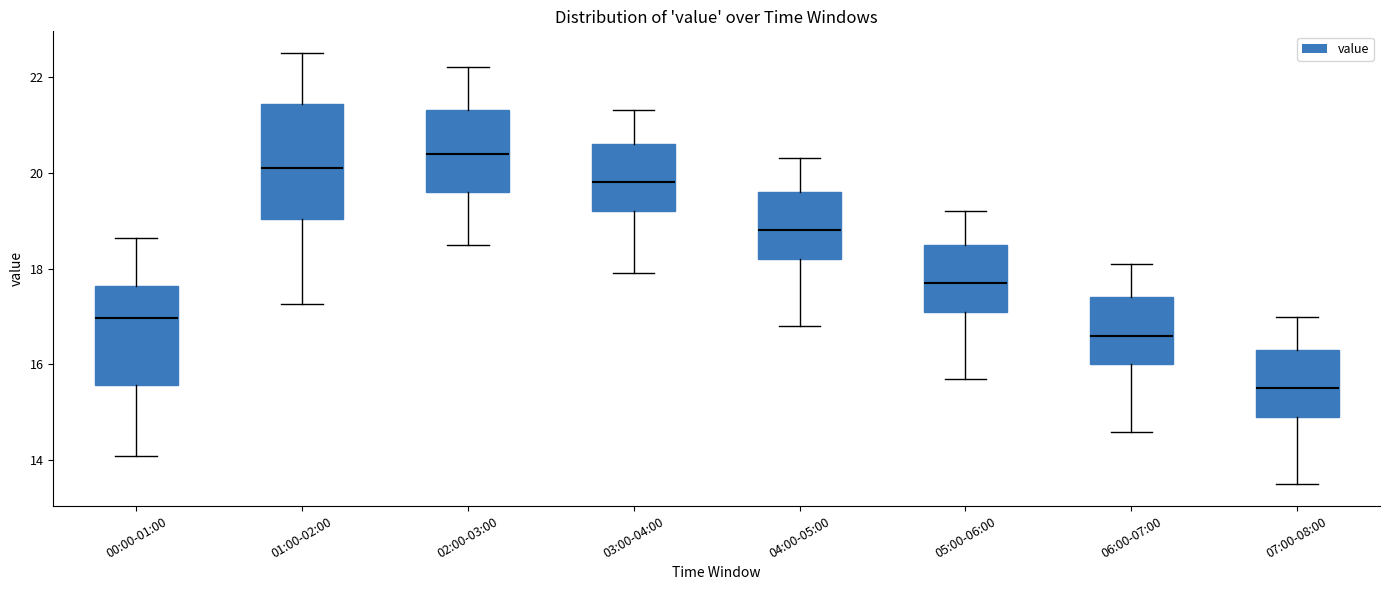

Reading left to right, read every box against the y-axis: the position of its median line, the range the box covers, and the ends of its whiskers. The values are not printed on the chart, so give them approximately, as read against the axis.

00:00-01:00: median 17.0, box 15.6 to 17.6, whiskers 14.2 to 18.6
01:00-02:00: median 20.2, box 19.0 to 21.4, whiskers 17.2 to 22.6
02:00-03:00: median 20.4, box 19.6 to 21.4, whiskers 18.6 to 22.2
03:00-04:00: median 19.8, box 19.2 to 20.6, whiskers 18.0 to 21.4
04:00-05:00: median 18.8, box 18.2 to 19.6, whiskers 16.8 to 20.4
05:00-06:00: median 17.8, box 17.2 to 18.6, whiskers 15.8 to 19.2
06:00-07:00: median 16.6, box 16.0 to 17.4, whiskers 14.6 to 18.2
07:00-08:00: median 15.6, box 15.0 to 16.4, whiskers 13.6 to 17.0